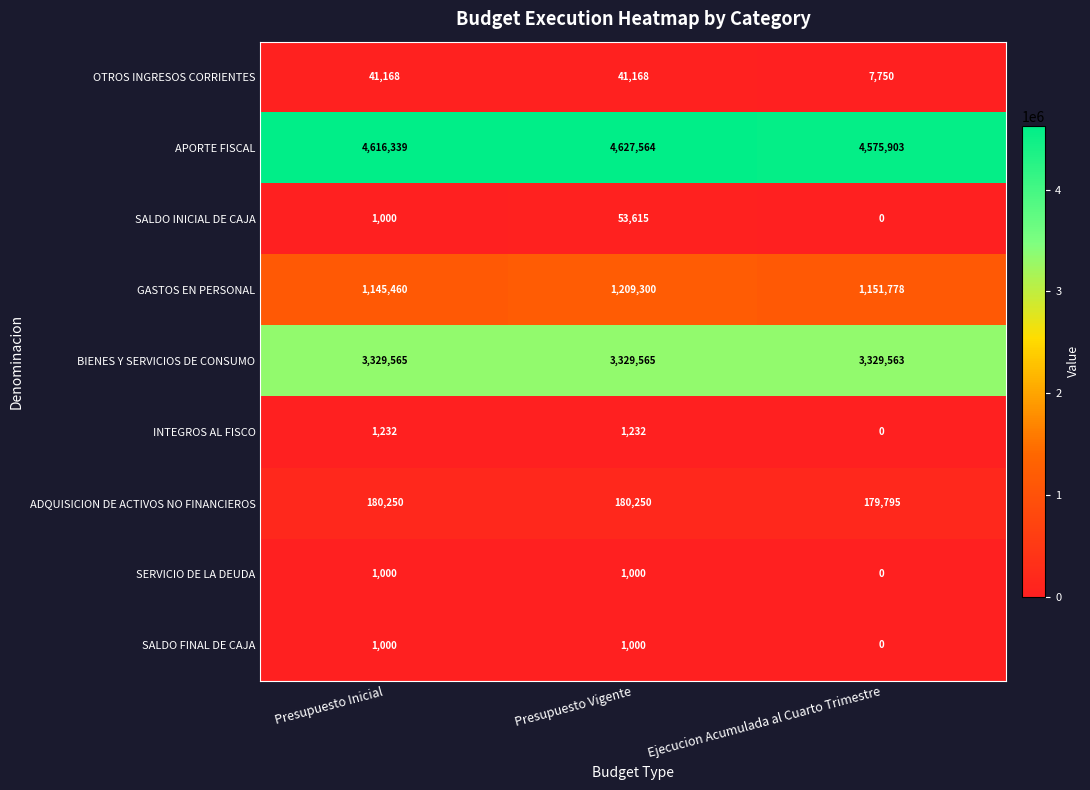

Reading right to left, what are all the values shown in this chart?

OTROS INGRESOS CORRIENTES: Ejecucion Acumulada al Cuarto Trimestre=7750	Presupuesto Vigente=41168	Presupuesto Inicial=41168
APORTE FISCAL: Ejecucion Acumulada al Cuarto Trimestre=4575903	Presupuesto Vigente=4627564	Presupuesto Inicial=4616339
SALDO INICIAL DE CAJA: Ejecucion Acumulada al Cuarto Trimestre=0	Presupuesto Vigente=53615	Presupuesto Inicial=1000
GASTOS EN PERSONAL: Ejecucion Acumulada al Cuarto Trimestre=1151778	Presupuesto Vigente=1209300	Presupuesto Inicial=1145460
BIENES Y SERVICIOS DE CONSUMO: Ejecucion Acumulada al Cuarto Trimestre=3329563	Presupuesto Vigente=3329565	Presupuesto Inicial=3329565
INTEGROS AL FISCO: Ejecucion Acumulada al Cuarto Trimestre=0	Presupuesto Vigente=1232	Presupuesto Inicial=1232
ADQUISICION DE ACTIVOS NO FINANCIEROS: Ejecucion Acumulada al Cuarto Trimestre=179795	Presupuesto Vigente=180250	Presupuesto Inicial=180250
SERVICIO DE LA DEUDA: Ejecucion Acumulada al Cuarto Trimestre=0	Presupuesto Vigente=1000	Presupuesto Inicial=1000
SALDO FINAL DE CAJA: Ejecucion Acumulada al Cuarto Trimestre=0	Presupuesto Vigente=1000	Presupuesto Inicial=1000